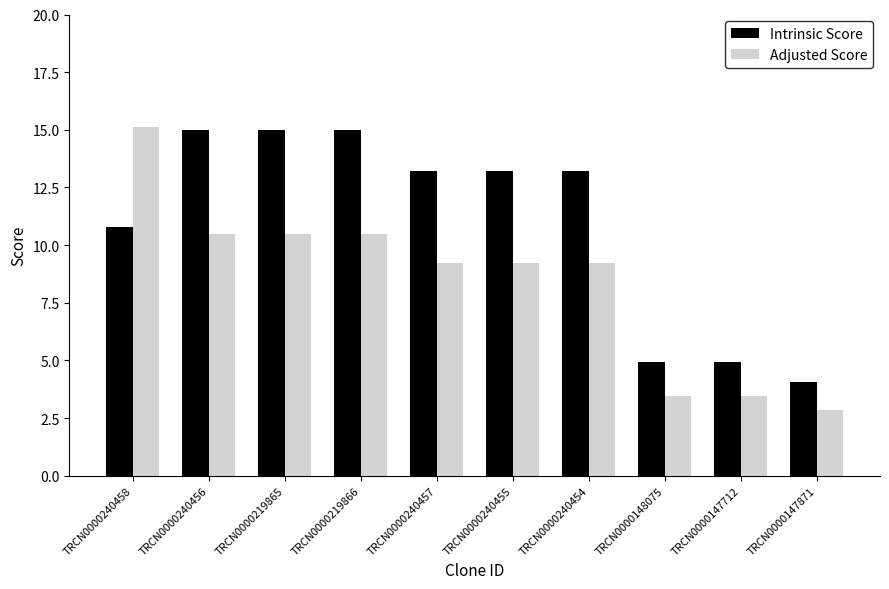

What is the spread (max minus min) of values at TRCN0000219866?

4.5